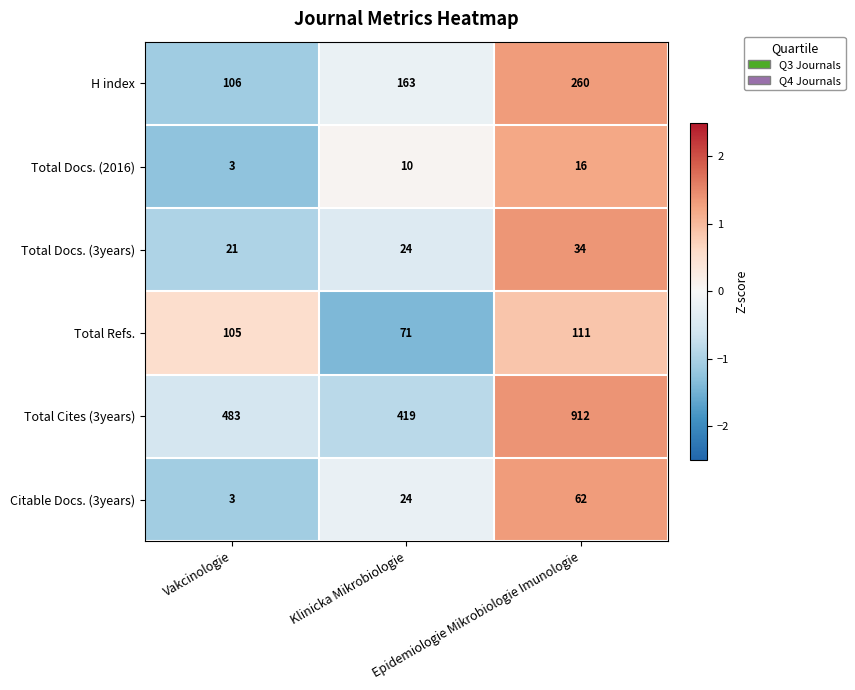

At which category is the sum across all series the highest?

Epidemiologie Mikrobiologie Imunologie